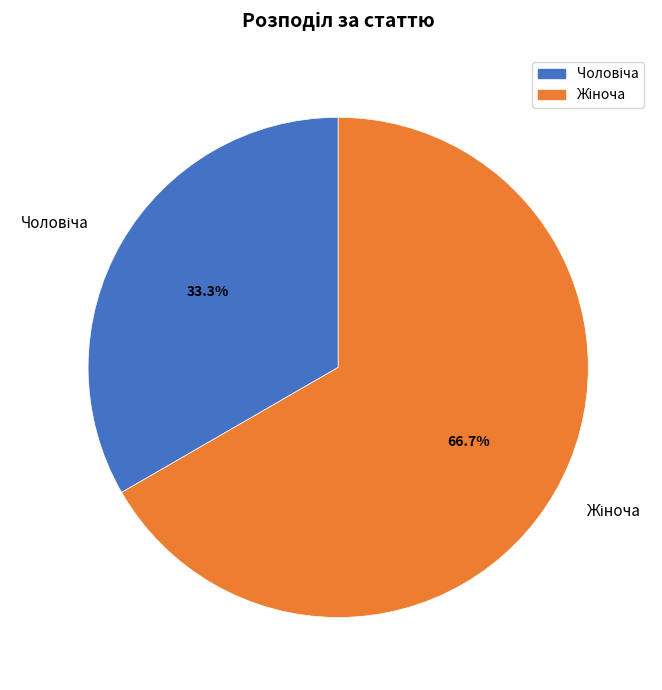

Is there a majority slice in this chart?

Yes